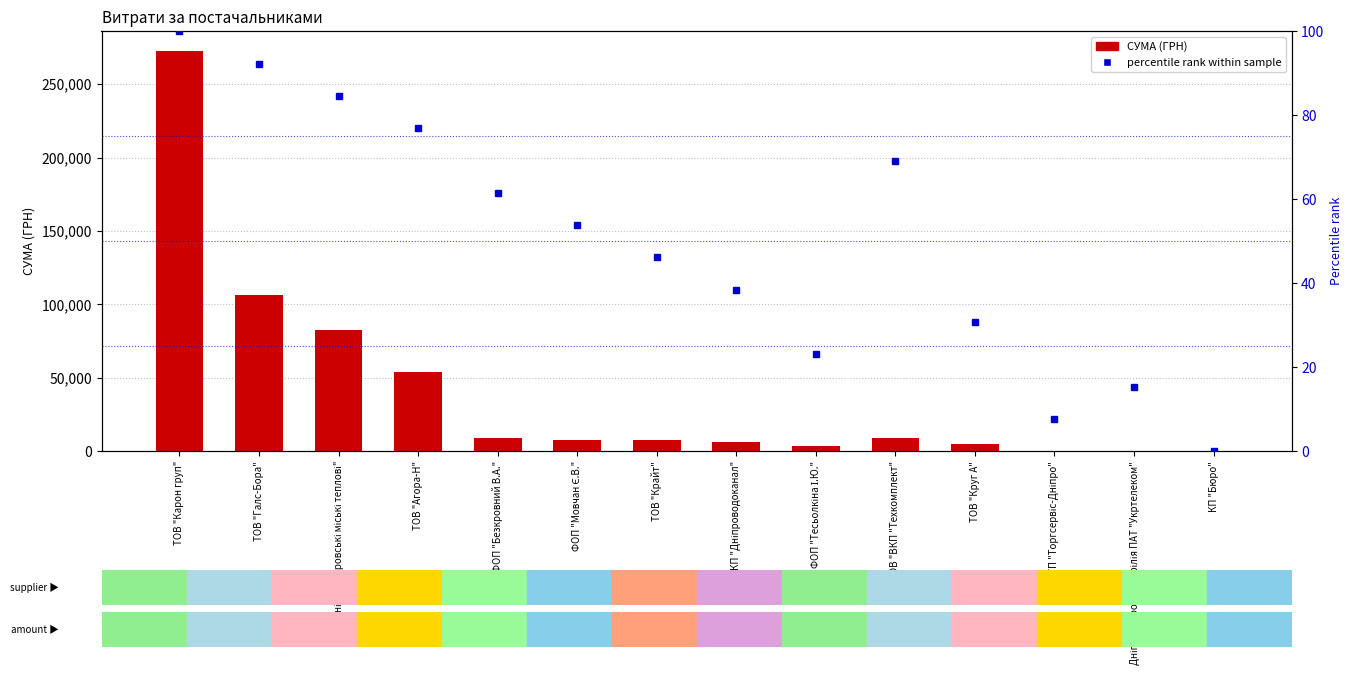

What is the label of the 11th bar from the right?

ТОВ "Агора-Н"